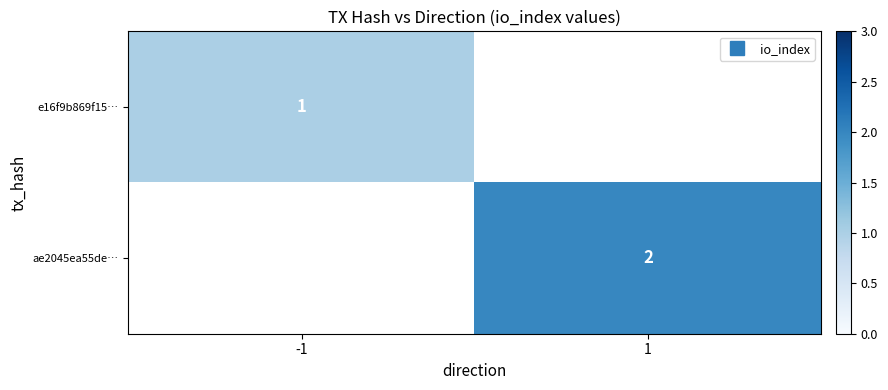

Rank the series by their average value, from lowest to highest.

e16f9b869f15…, ae2045ea55de…